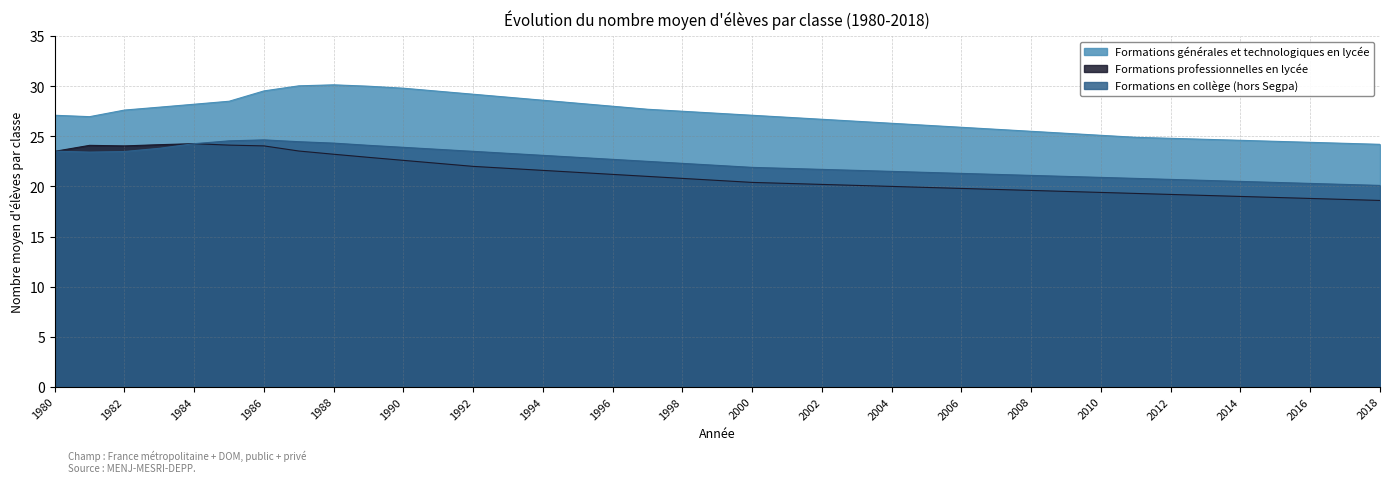

Where does the Formations générales et technologiques en lycée series first go above 27?

1980